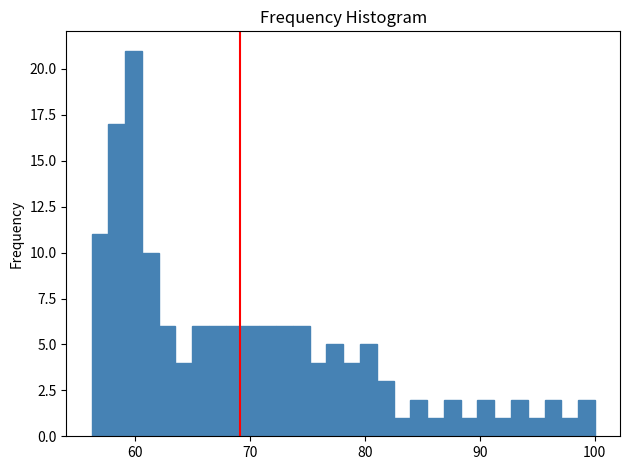

Read against the x-axis, roughly where is the centre of the tallest bar?

60